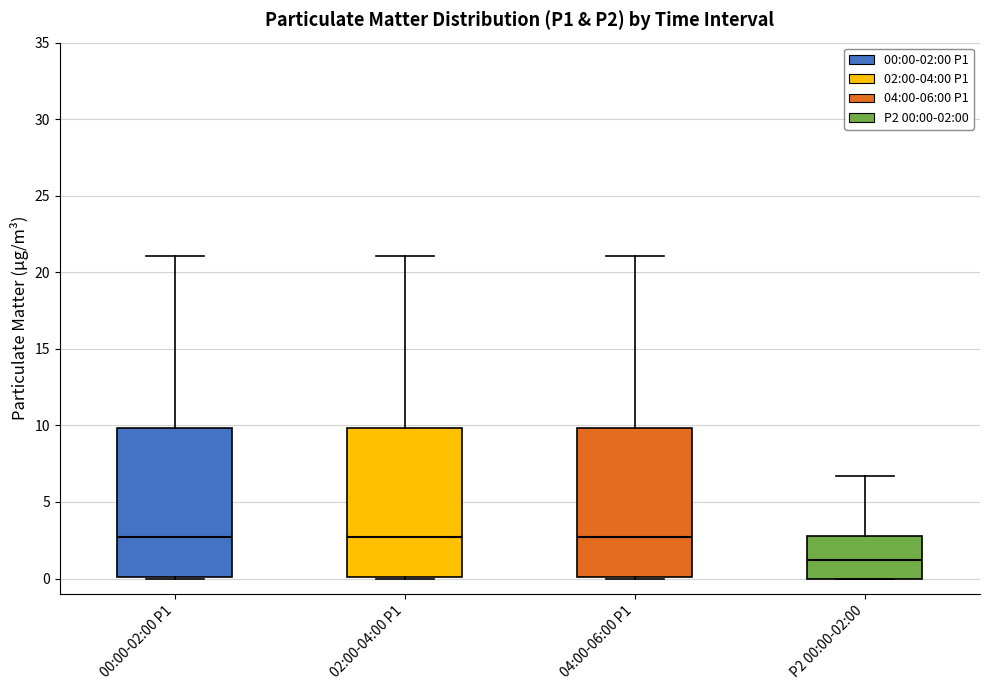

Reading left to right, read every box against the y-axis: the position of its median line, the range the box covers, and the ends of its whiskers. The values are not printed on the chart, so give them approximately, as read against the axis.

00:00-02:00 P1: median 2.5, box 0.0 to 10.0, whiskers 0.0 to 21.0
02:00-04:00 P1: median 2.5, box 0.0 to 10.0, whiskers 0.0 to 21.0
04:00-06:00 P1: median 2.5, box 0.0 to 10.0, whiskers 0.0 to 21.0
P2 00:00-02:00: median 1.0, box 0.0 to 3.0, whiskers 0.0 to 6.5